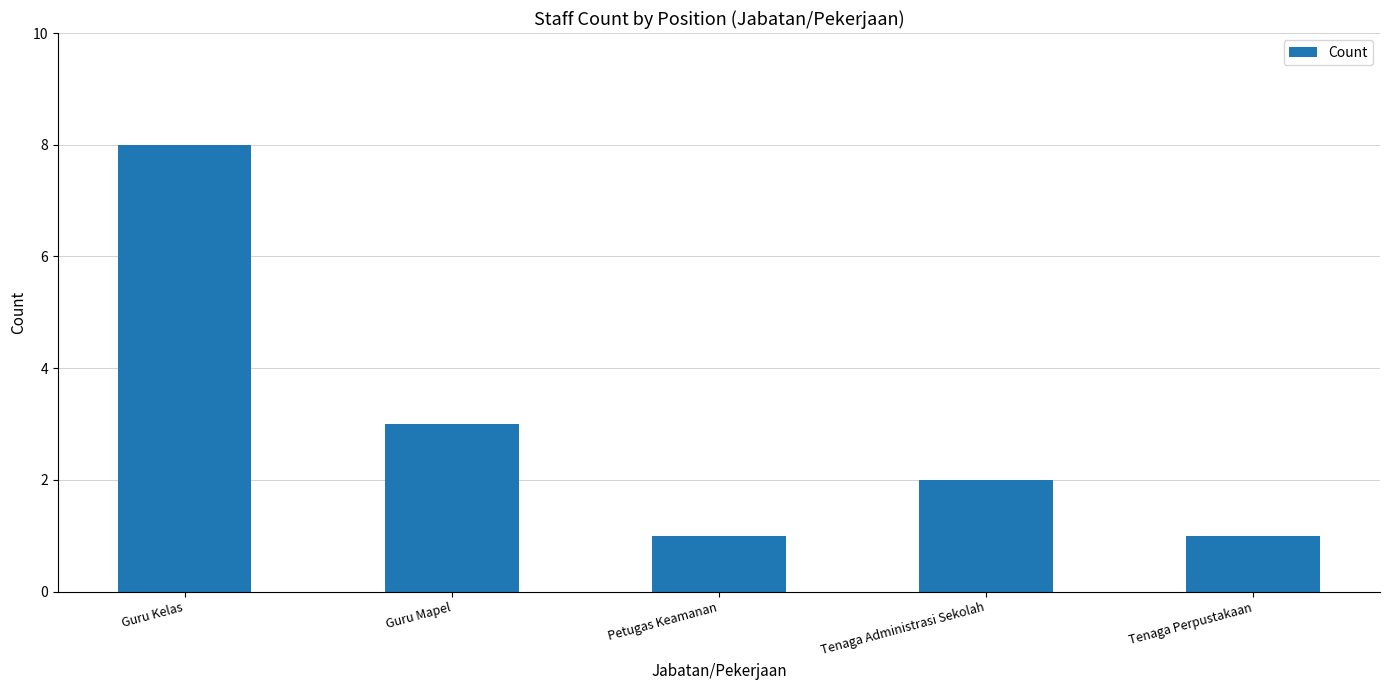

What is the value of the 4th bar from the left?

2